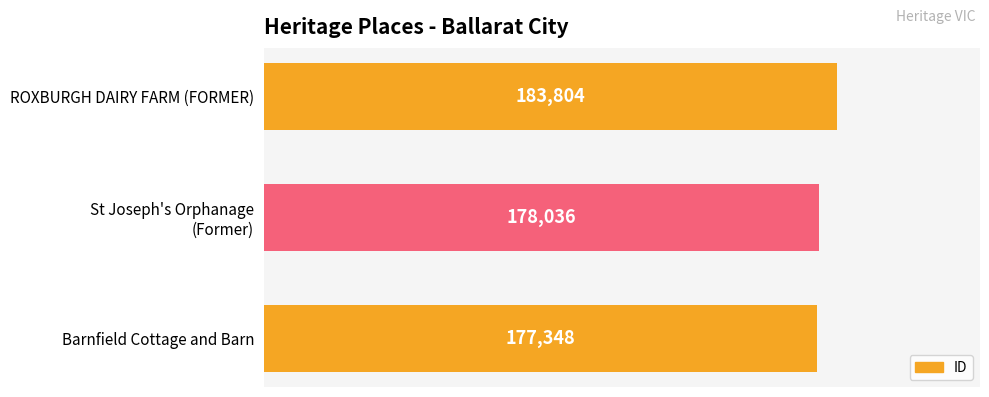

How many bars are there in total?

3